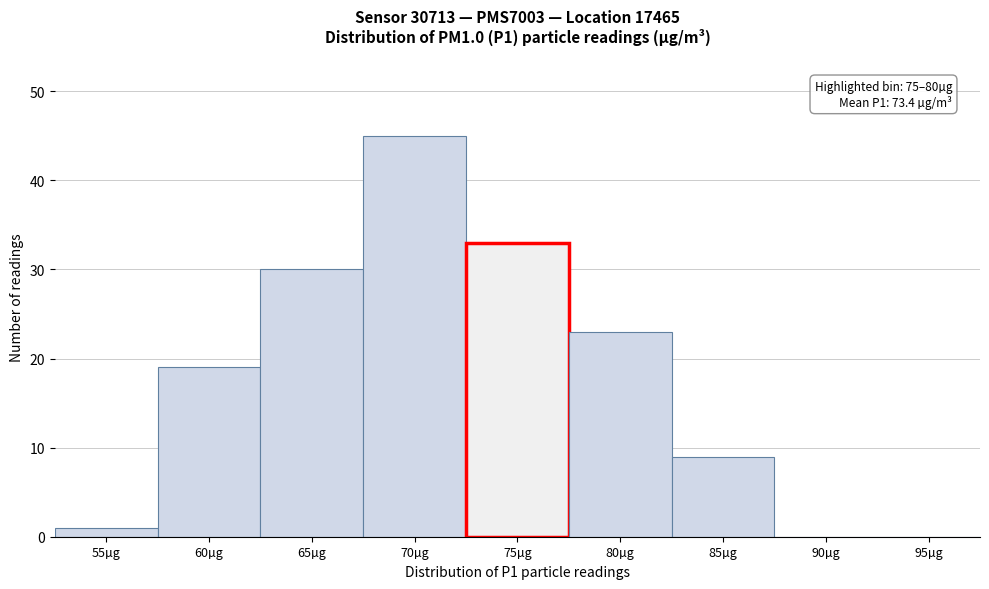

Reading left to right, what are all the values shown in this chart?

55µg=1	60µg=19	65µg=30	70µg=45	75µg=33	80µg=23	85µg=9	90µg=0	95µg=0